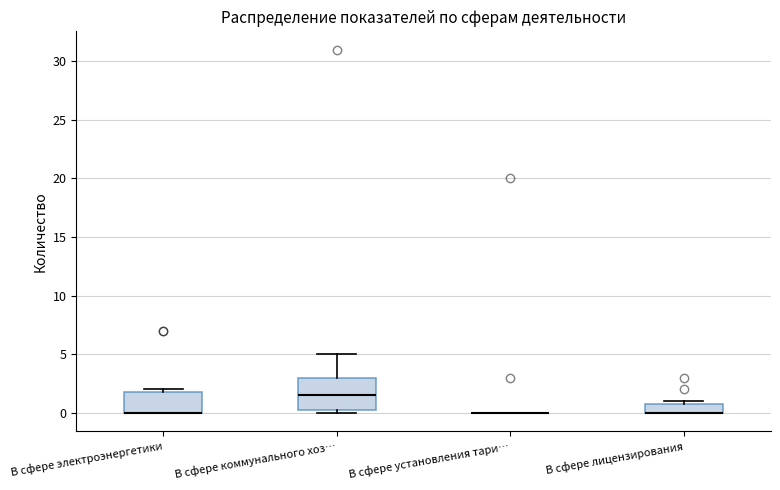

Reading left to right, transcribe this box plot: for each box, give where its median line is, the range the box spans, and where its two whiskers end, as read against the y-axis. The values are not printed on the chart, so give them approximately, as read against the axis.

В сфере электроэнергетики: median 0.0 (drawn on the box's lower edge), box 0.0 to 2.0, whiskers 0.0 to 2.0 (just above the box's upper edge)
В сфере коммунального хоз…: median 1.5, box 0.5 to 3.0, whiskers 0.0 to 5.0
В сфере установления тари…: box collapsed to a line at 0.0, whiskers 0.0 to 0.0
В сфере лицензирования: median 0.0 (drawn on the box's lower edge), box 0.0 to 1.0, whiskers 0.0 to 1.0 (just above the box's upper edge)